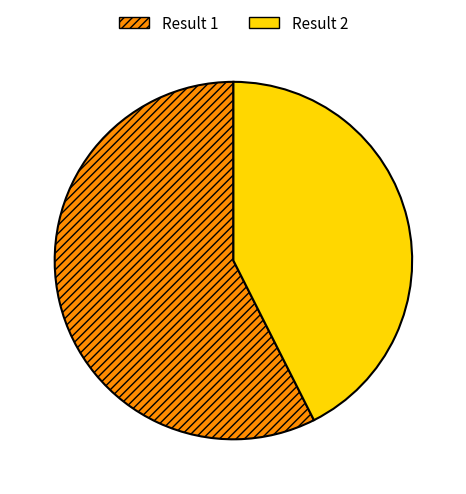

Which has a higher value, Result 1 or Result 2?

Result 1